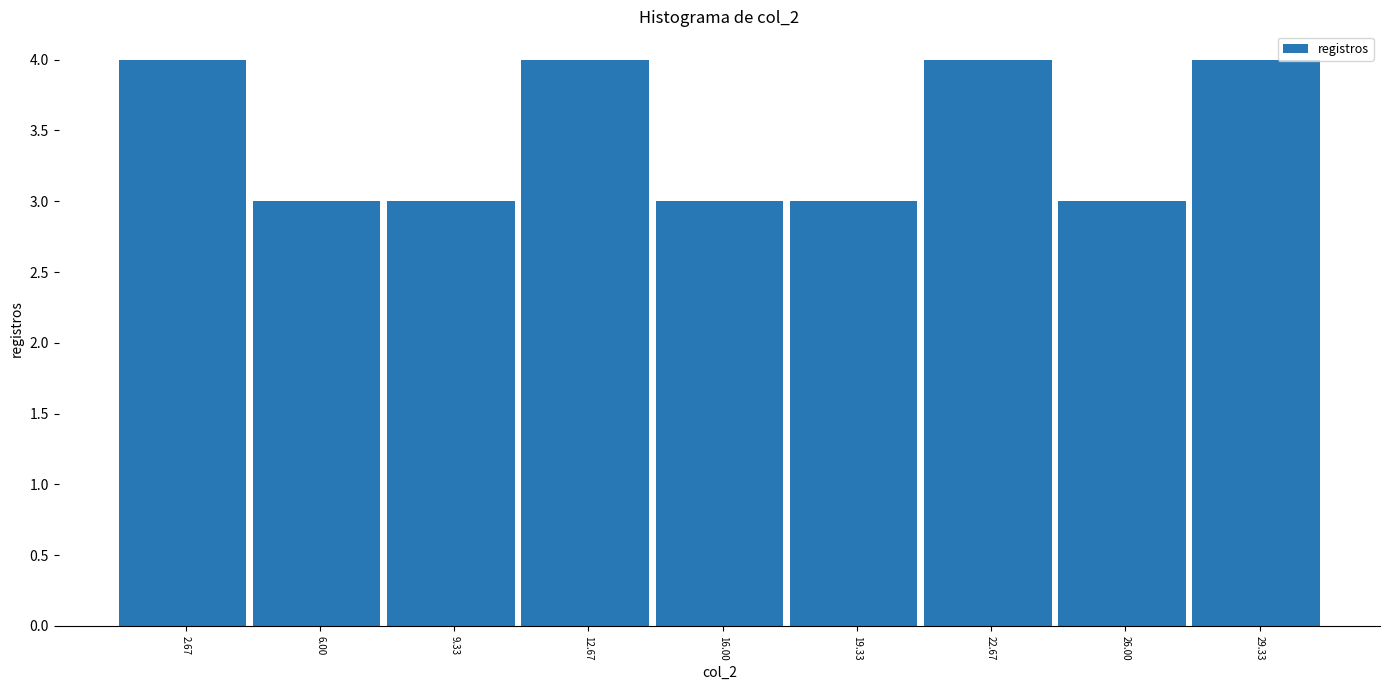

Reading left to right, list every bar in this chart as the range it spans on the x-axis followed by its height. Neither the bar edges nor the heights are printed on the chart, so give them approximately, as read against the axes.

1.0 to 4.5: 4
4.5 to 7.5: 3
7.5 to 11.0: 3
11.0 to 14.5: 4
14.5 to 17.5: 3
17.5 to 21.0: 3
21.0 to 24.5: 4
24.5 to 27.5: 3
27.5 to 31.0: 4